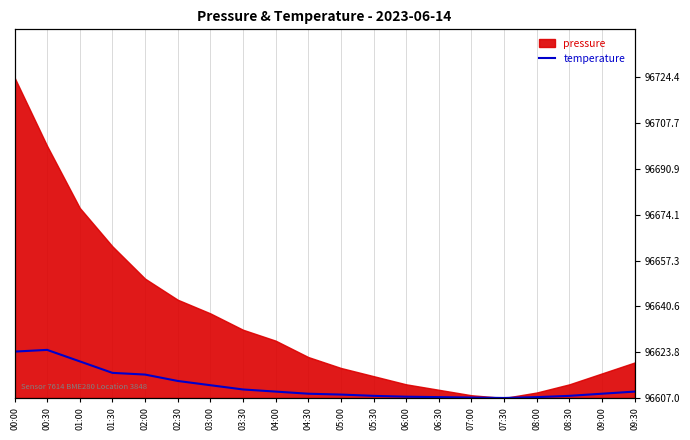

Between 07:30 and 09:30, which is larger?

09:30